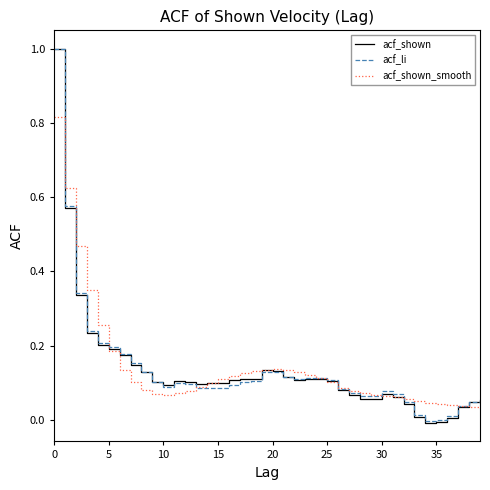

What is the greatest value displayed?

1.0